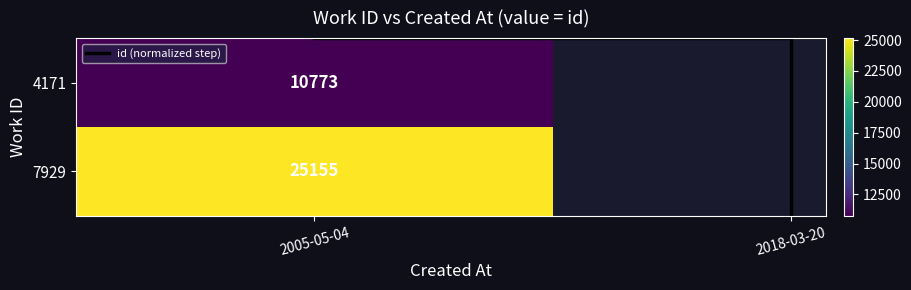

List the labels in order of value, largest first.

2018-03-20, 2005-05-04